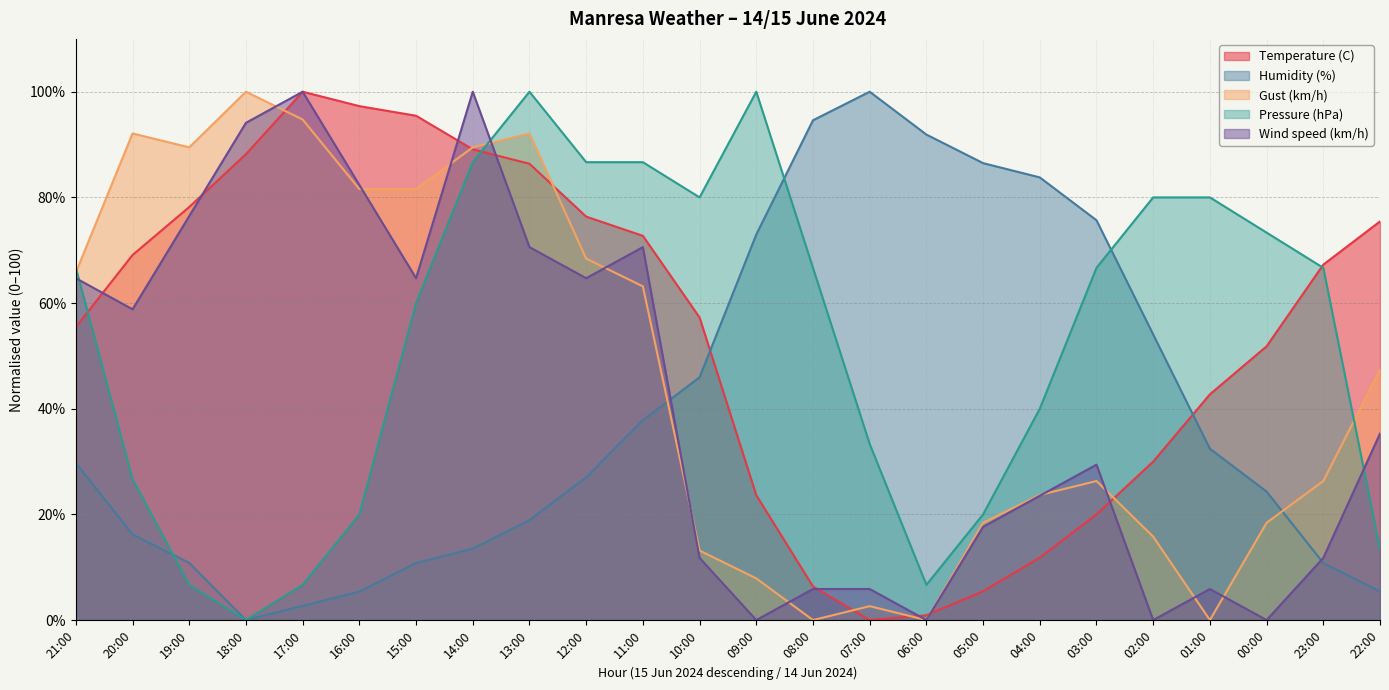

What is the difference between the highest and lowest values at 21:00?

36.9